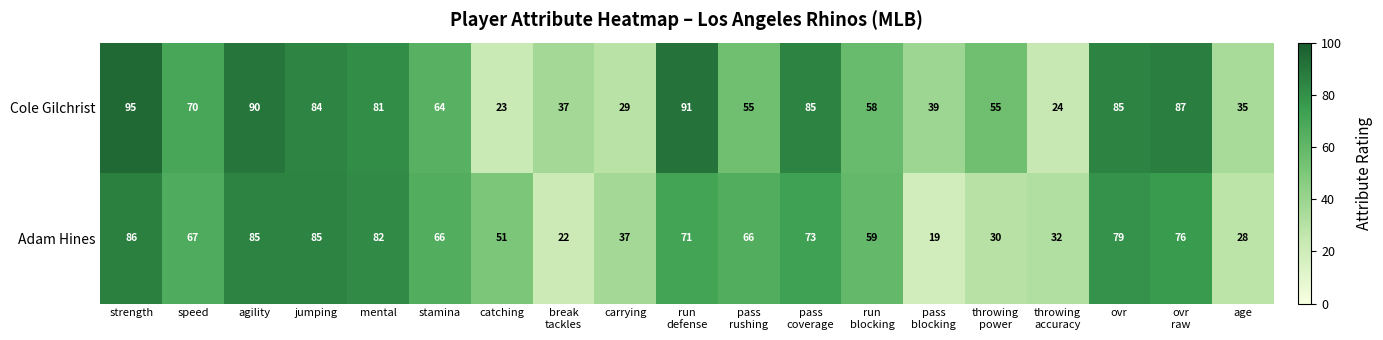

Rank the series by their average value, from lowest to highest.

Adam Hines, Cole Gilchrist